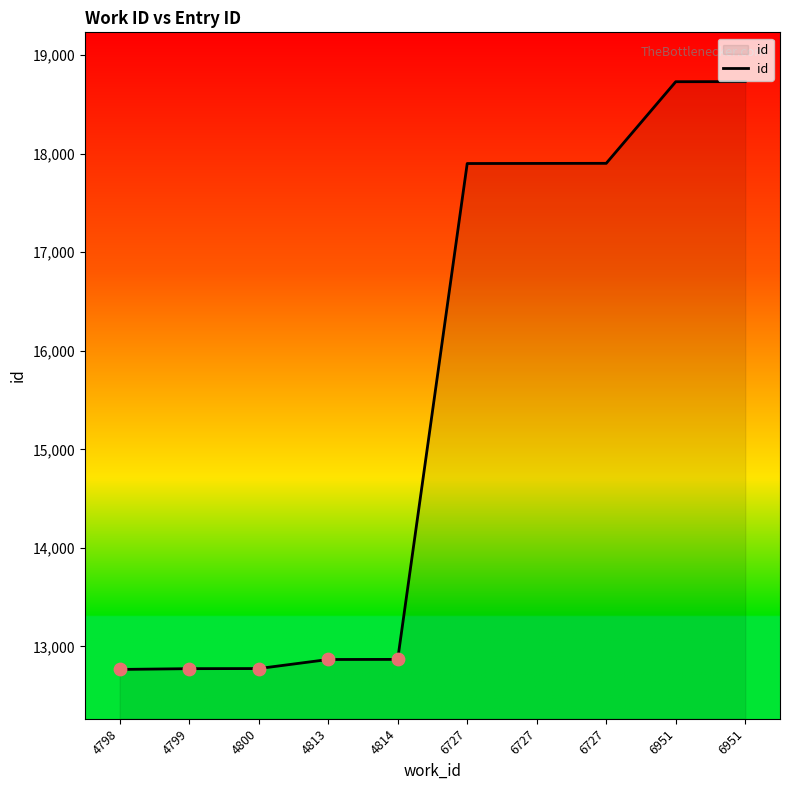

What is the ratio of the value at 6951 to the value at 6727?

1.0